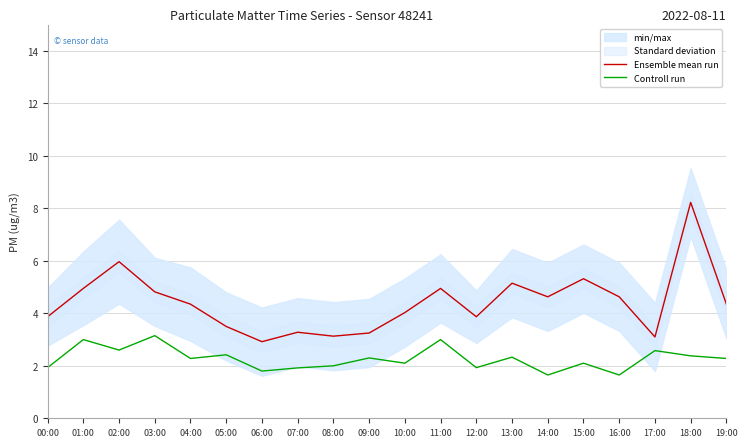

At which category is the sum across all series the highest?

18:00